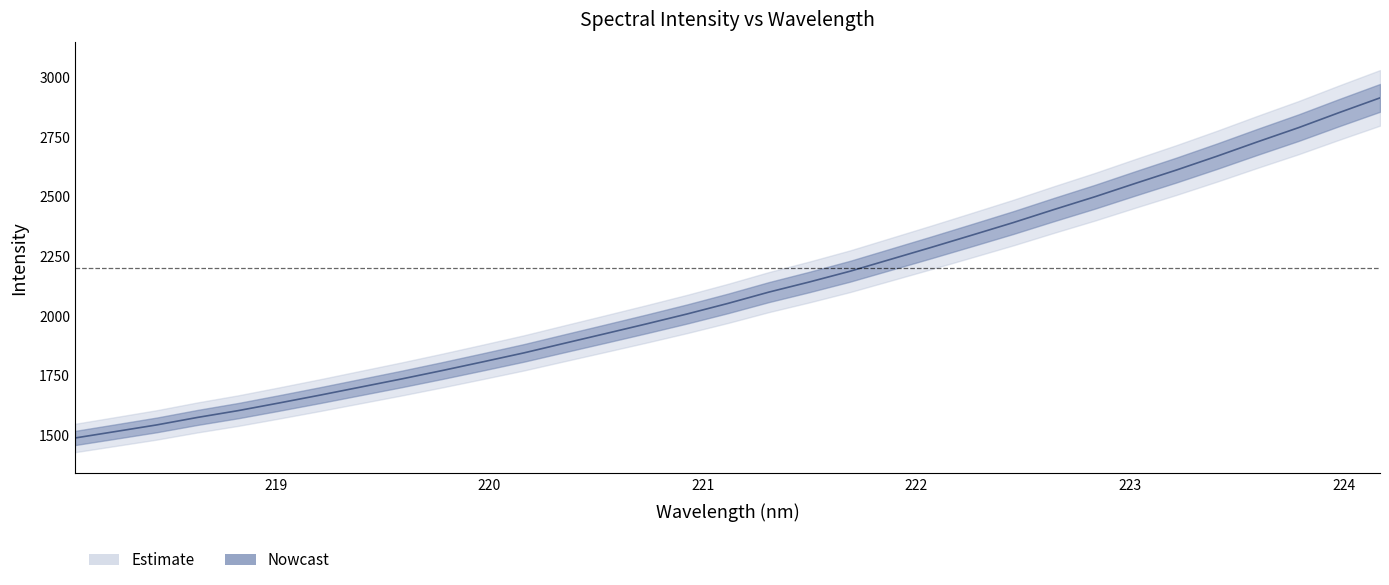

Approximately how many times larger is the value at 223.0264 compared to 219.7801?

1.4